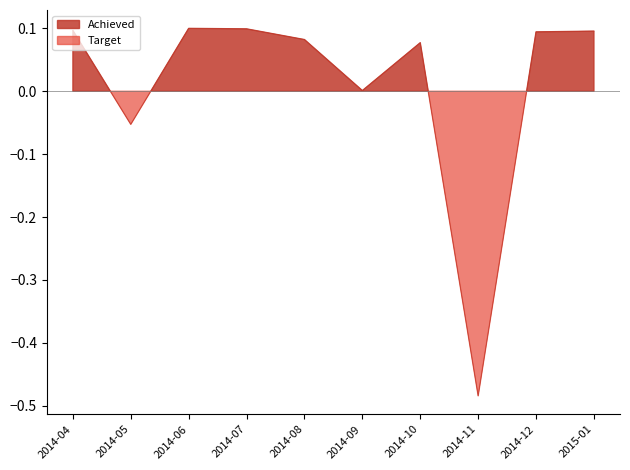

What position from the right is 2014-08?

6